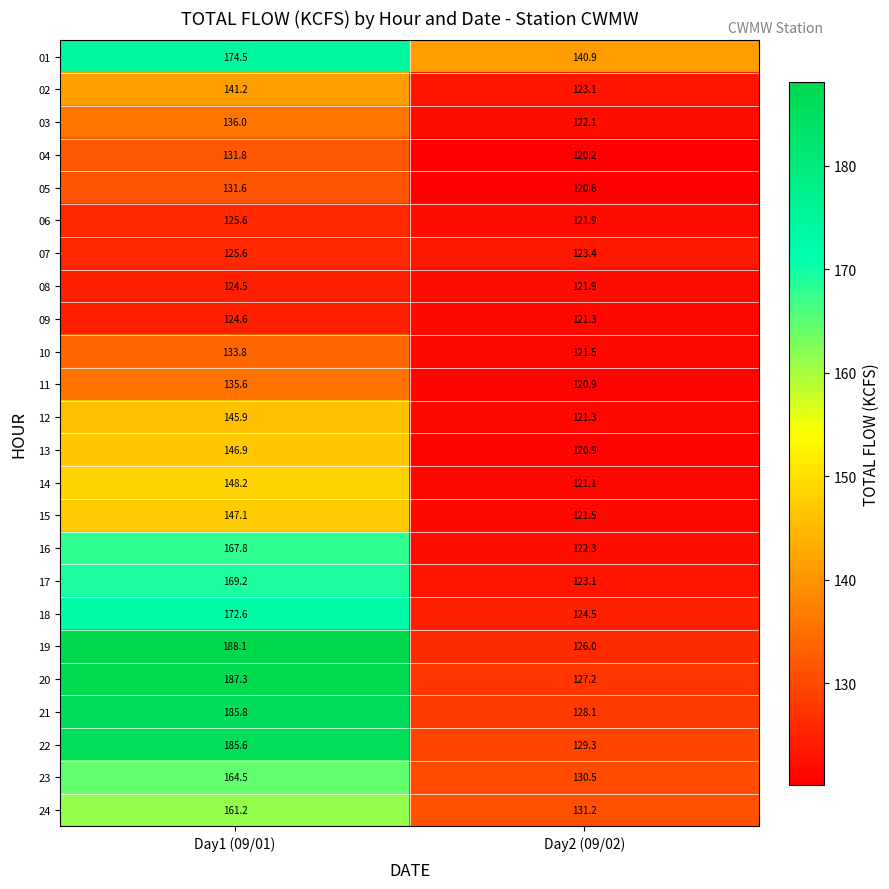

Read the 03 value at Day2 (09/02).

122.1